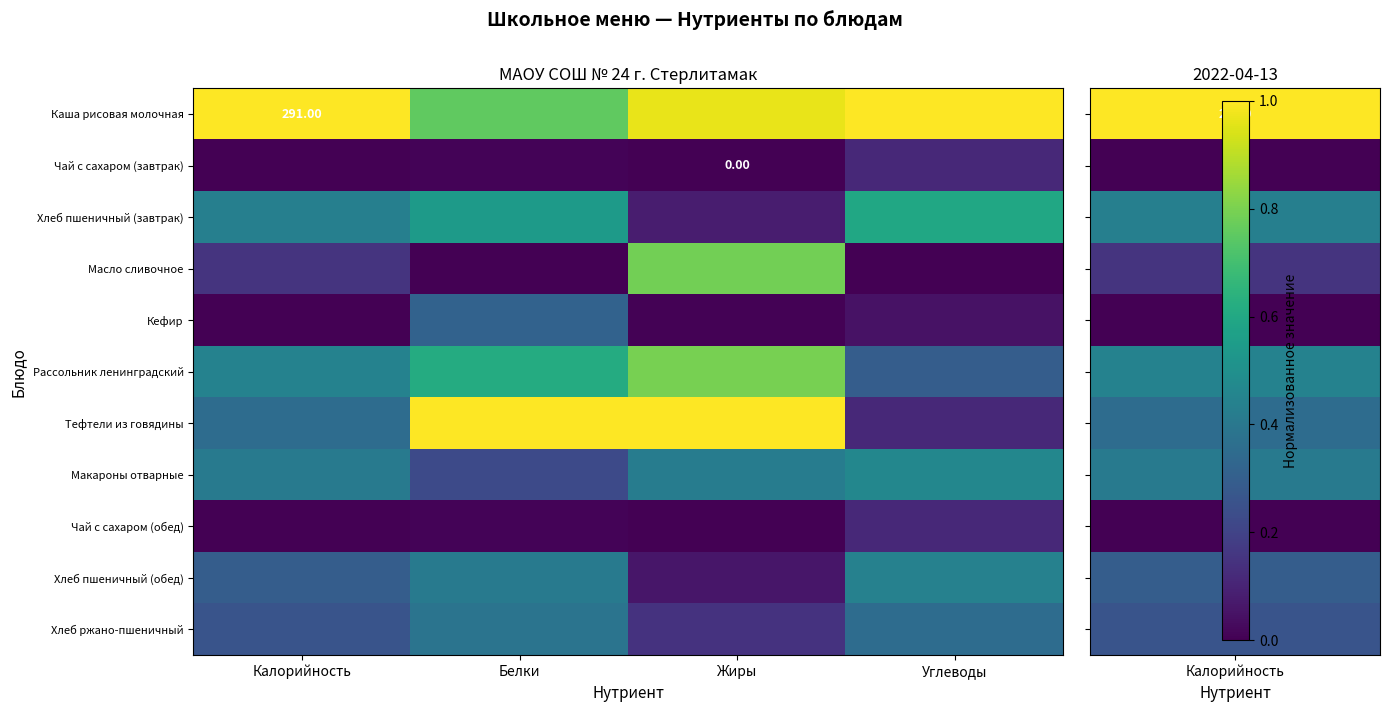

At which category is the sum across all series the highest?

Белки